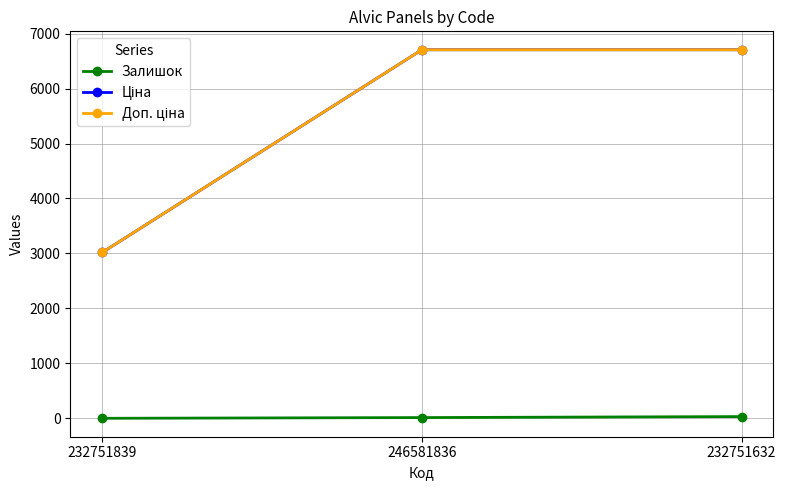

At how many categories does at least one series exceed 771?

3